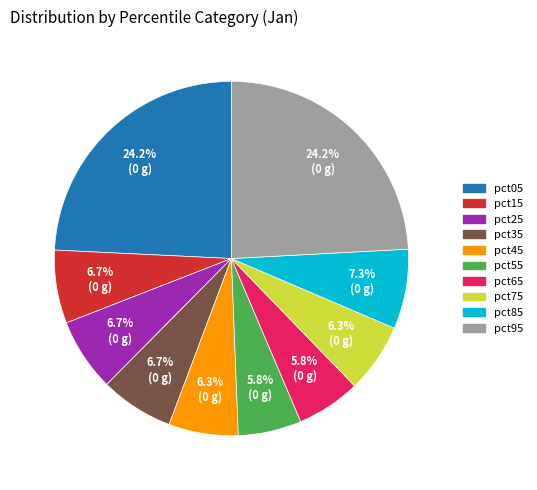

What is the ratio of the value at pct35 to the value at pct95?

0.3